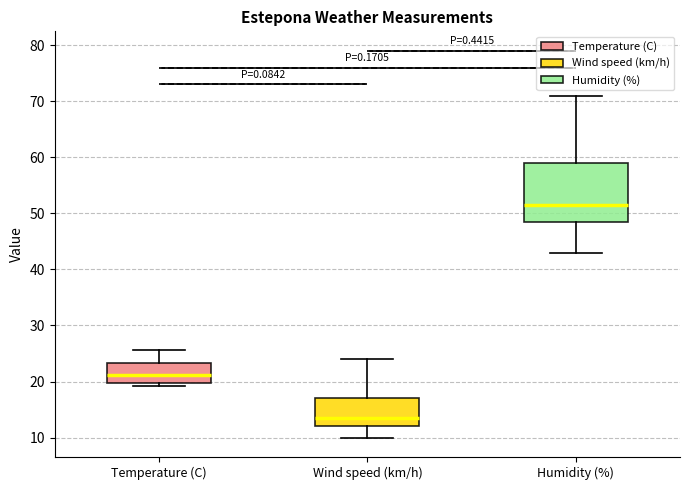

Where does the upper whisker of the box for Wind speed (km/h) end on the y-axis? The values are not printed on the chart, so give them approximately, as read against the axis.

24